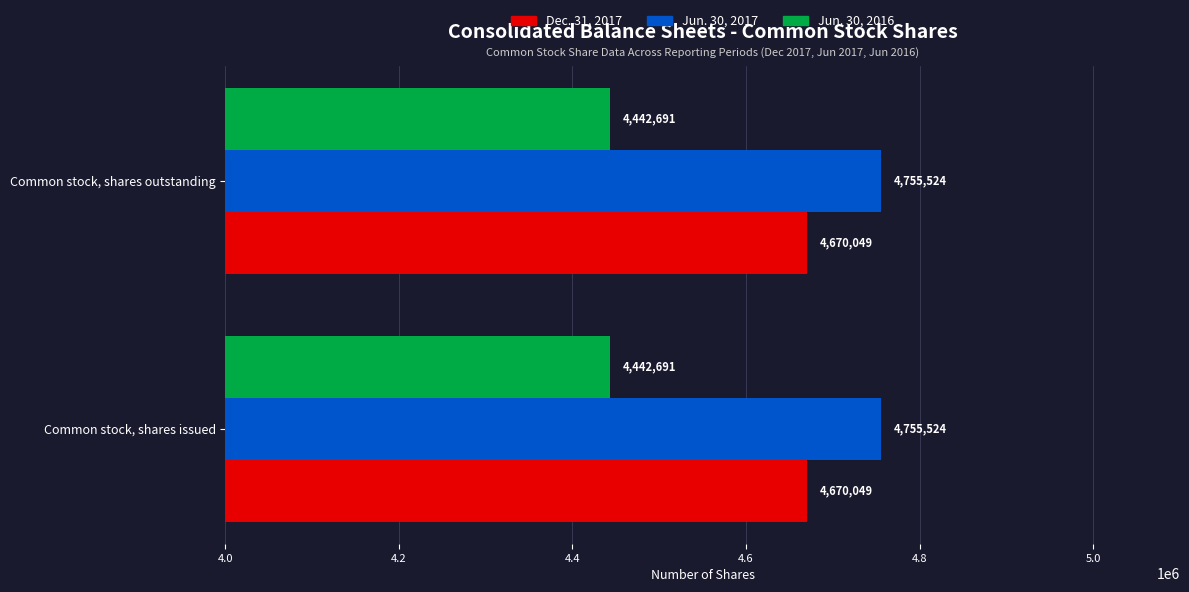

What is the total value across all series at Common stock, shares outstanding?

13868264